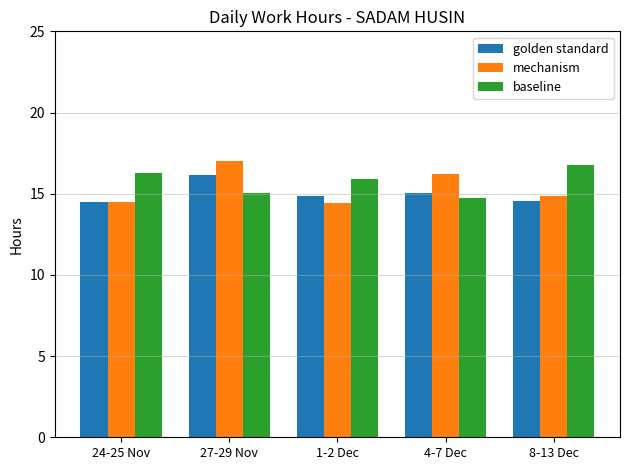

The value of baseline at 8-13 Dec is 16.8. True or false?

True